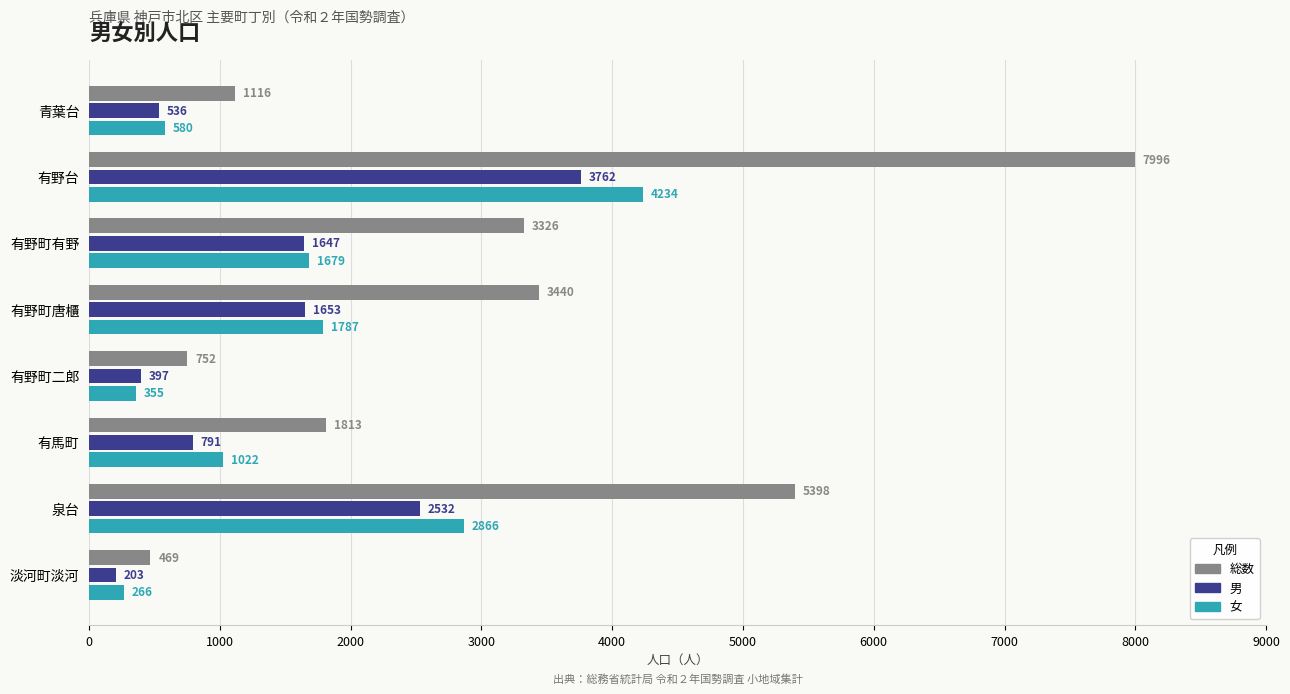

Is it true that 総数 equals 4565 at 有野町唐櫃?

False